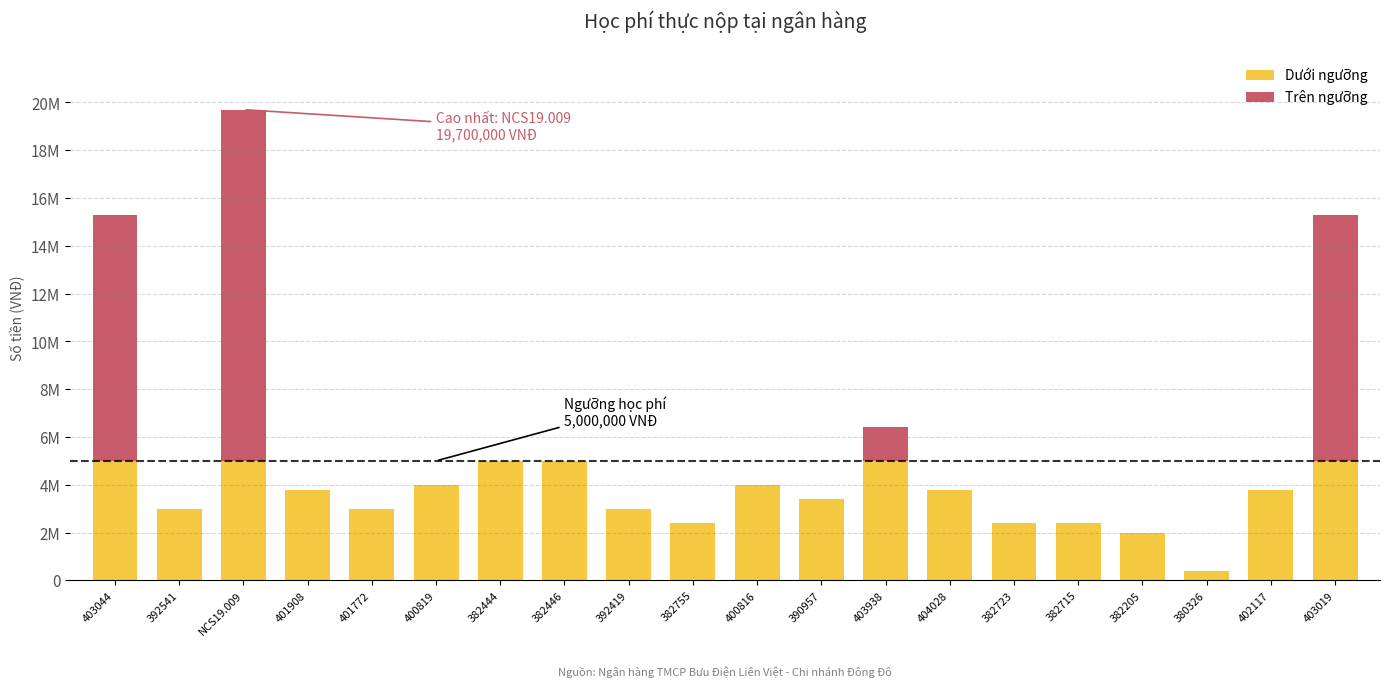

Are the bars grouped side by side (vs. stacked)?

No